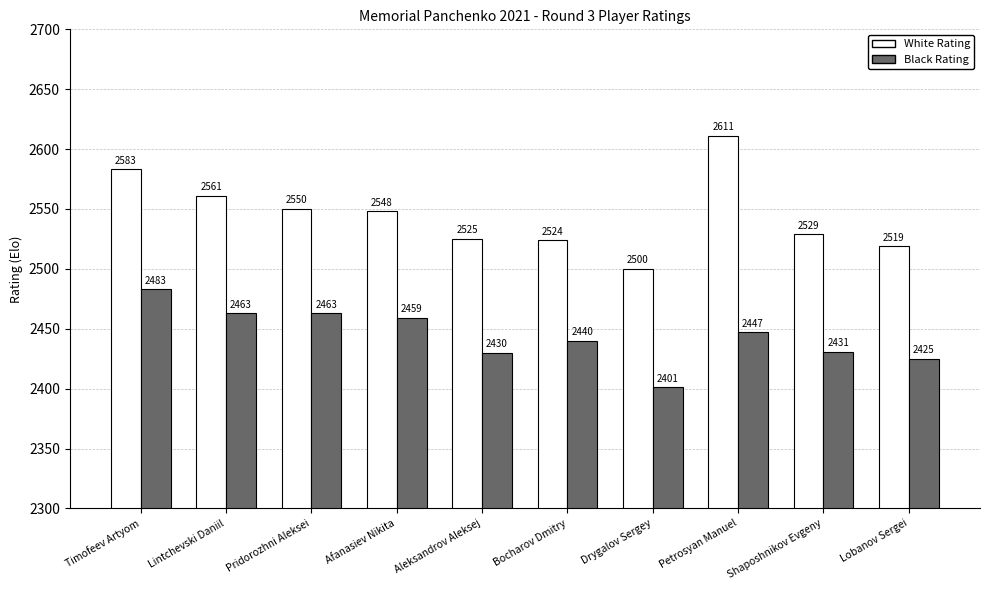

How many bars are there in total?

20